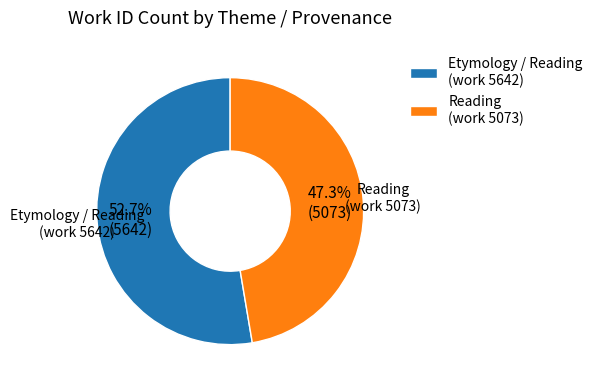

Which slice is the smallest?

Reading (work 5073)